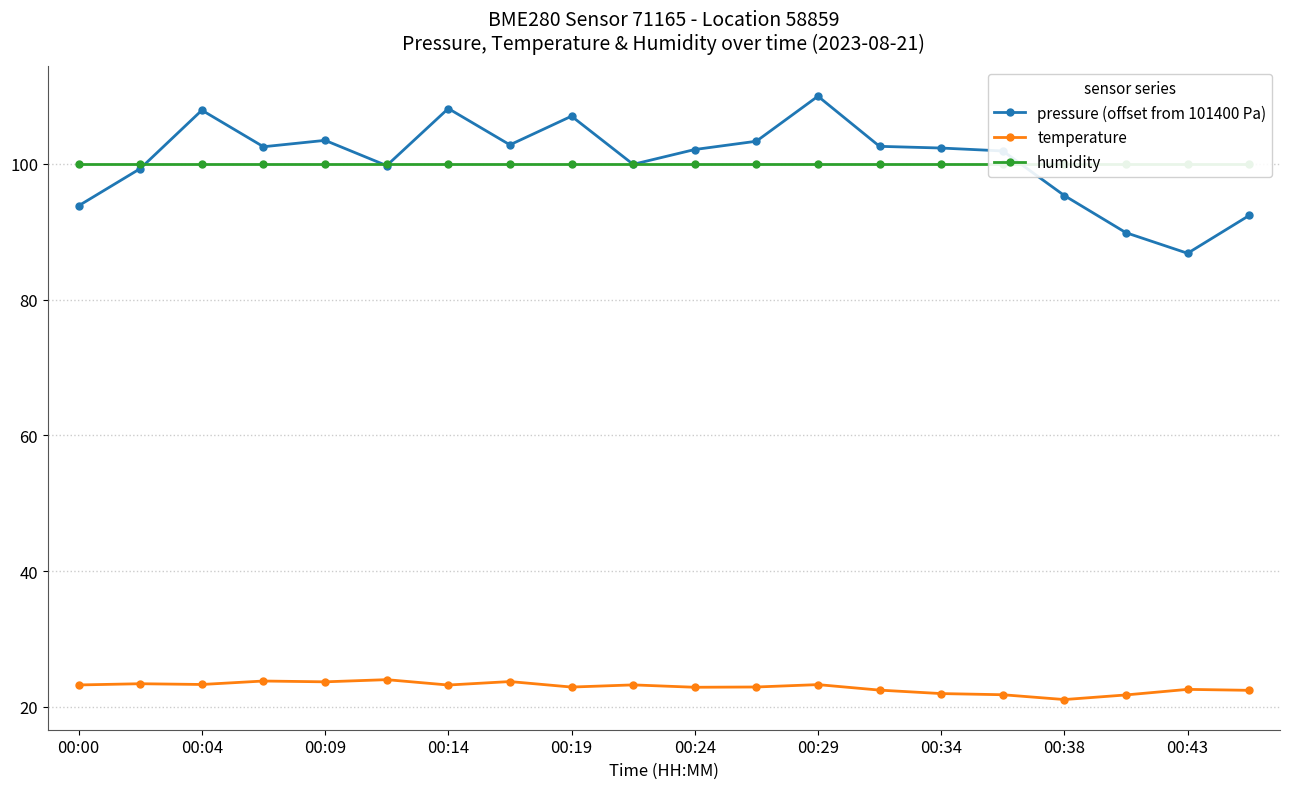

Is it true that temperature equals 14.3 at 00:24?

False